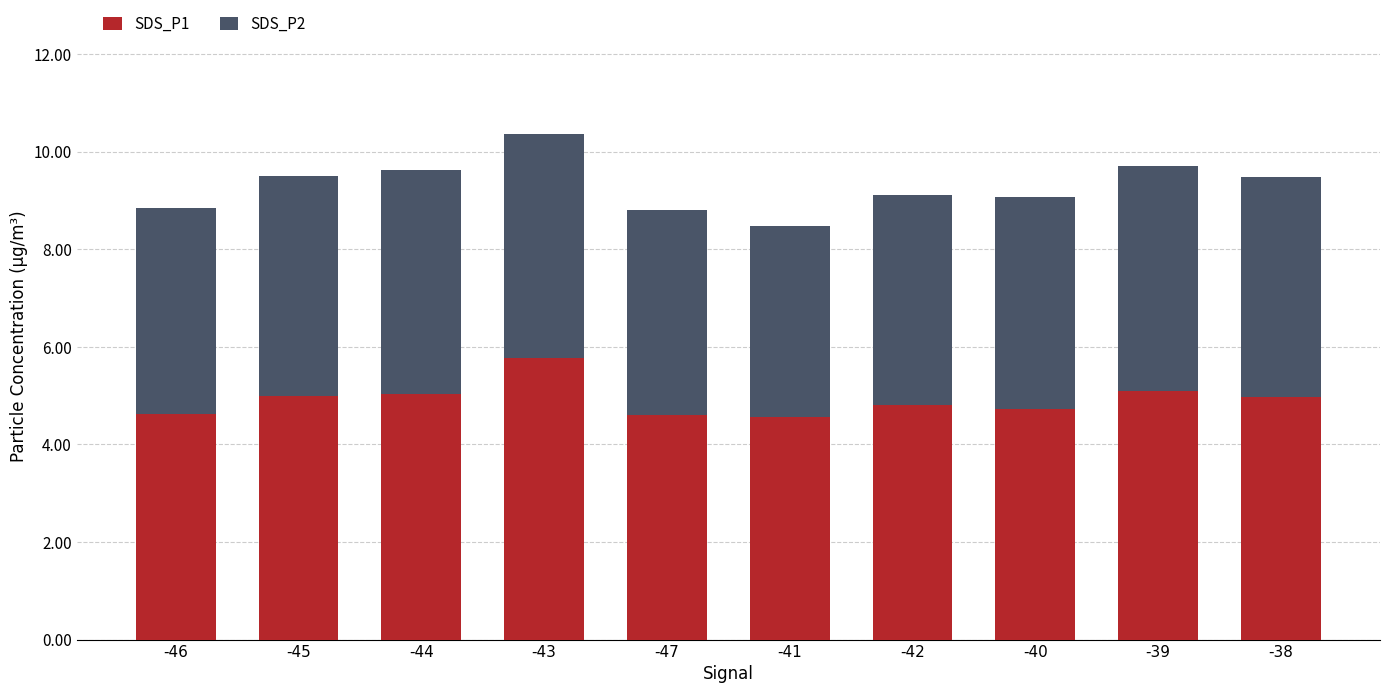

What is the total value across all series at -44?

9.6